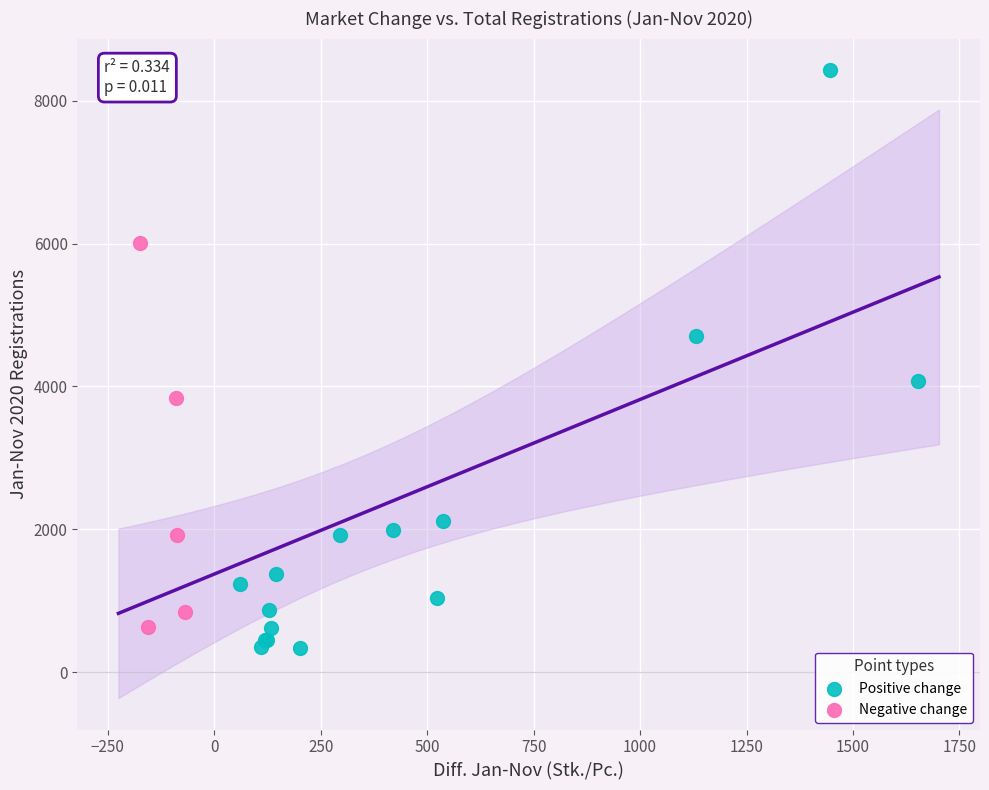

Which series has the largest Y range (max minus min)?

Positive change